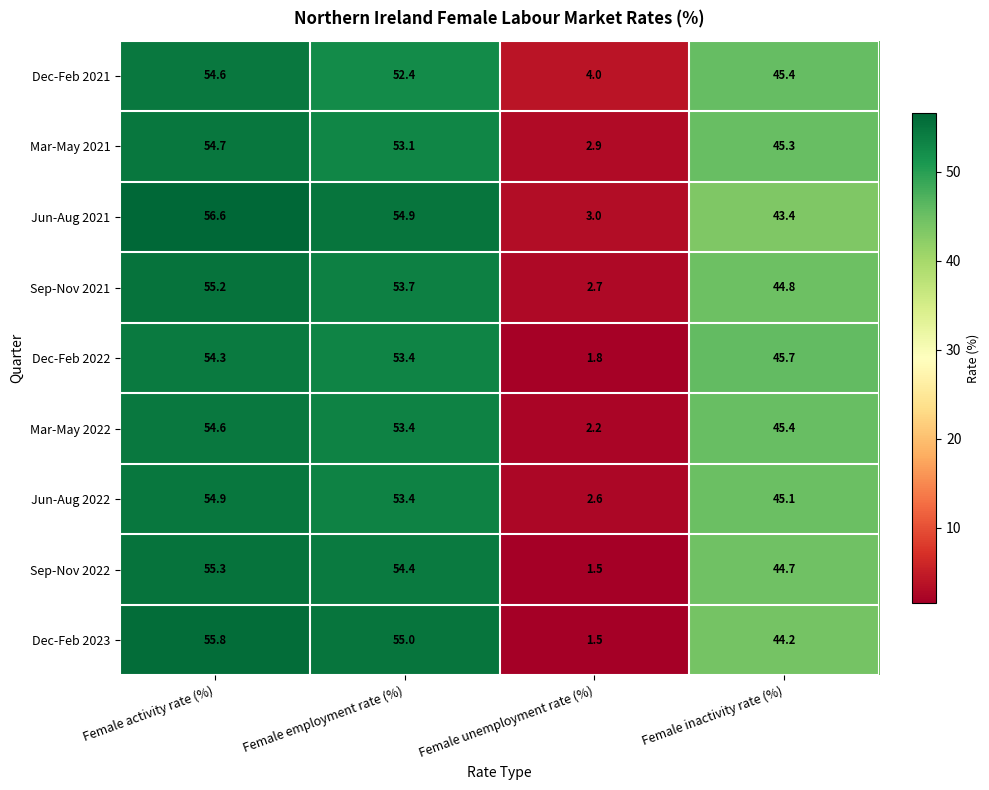

Which series has the widest spread of values?

Dec-Feb 2023